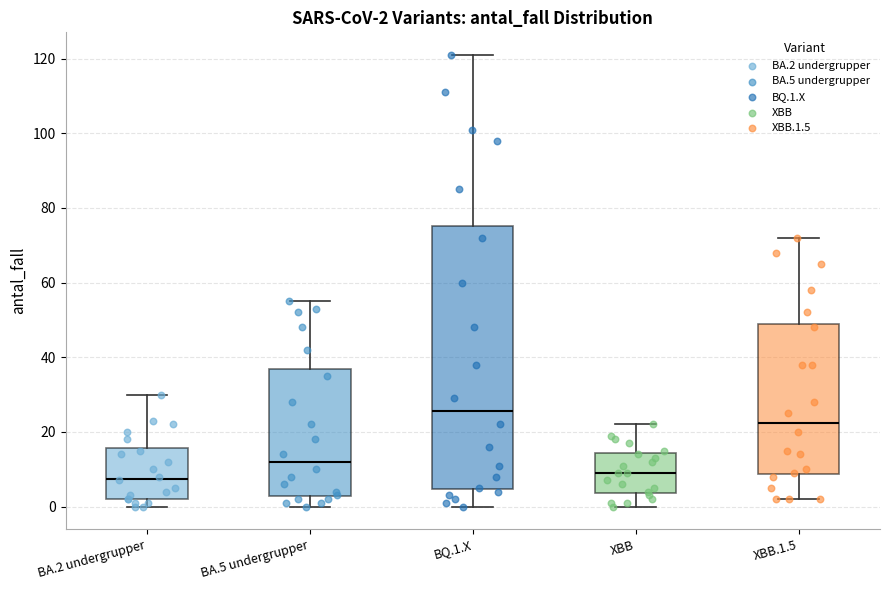

Comparing the boxes themselves (not the whiskers), which one is the tallest?

BQ.1.X